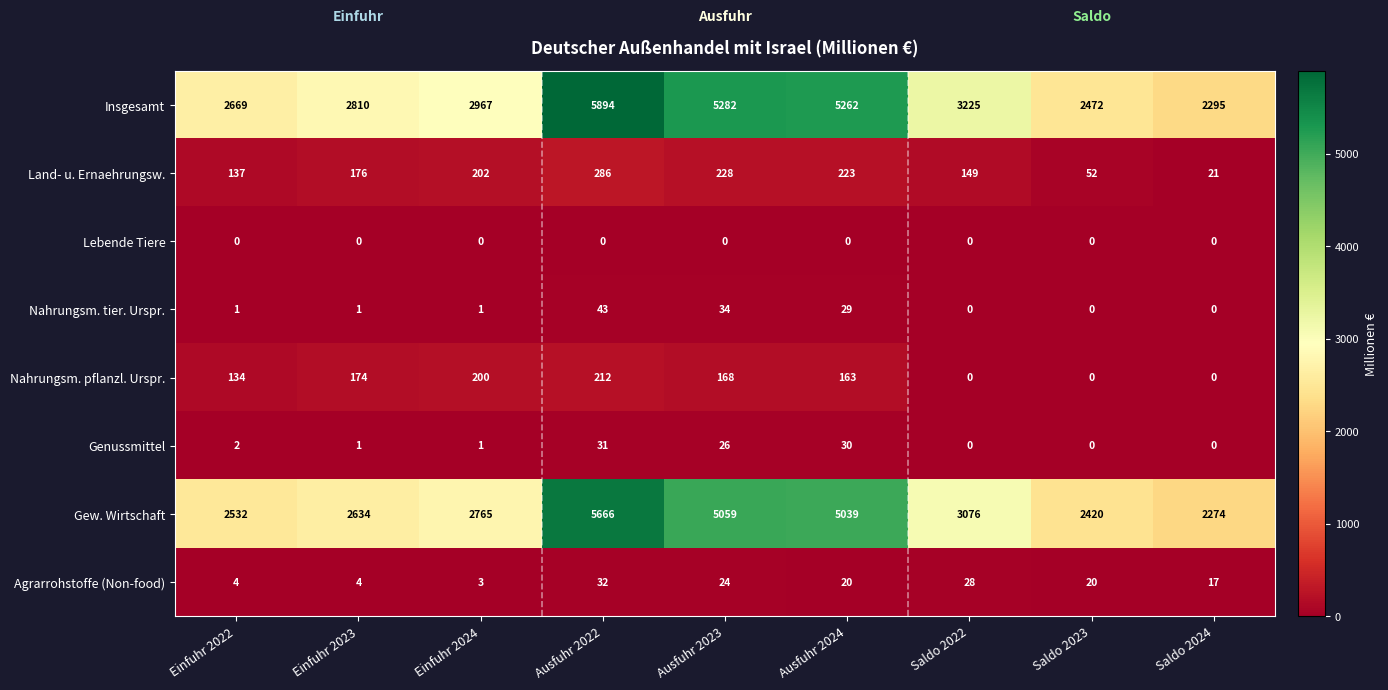

What is the difference between the second highest and minimum values in the Agrarrohstoffe (Non-food) series?

25